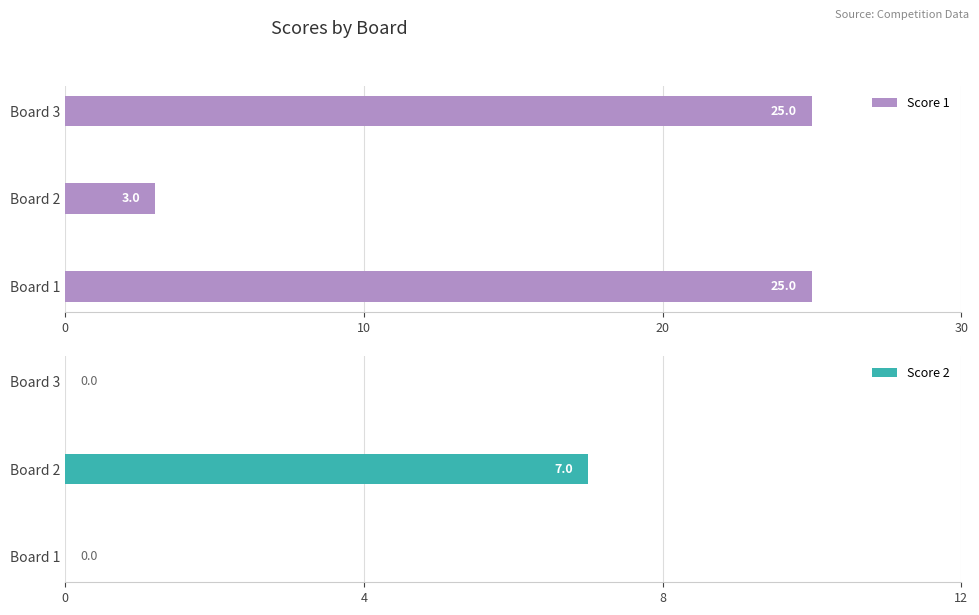

How many groups of bars are there?

3